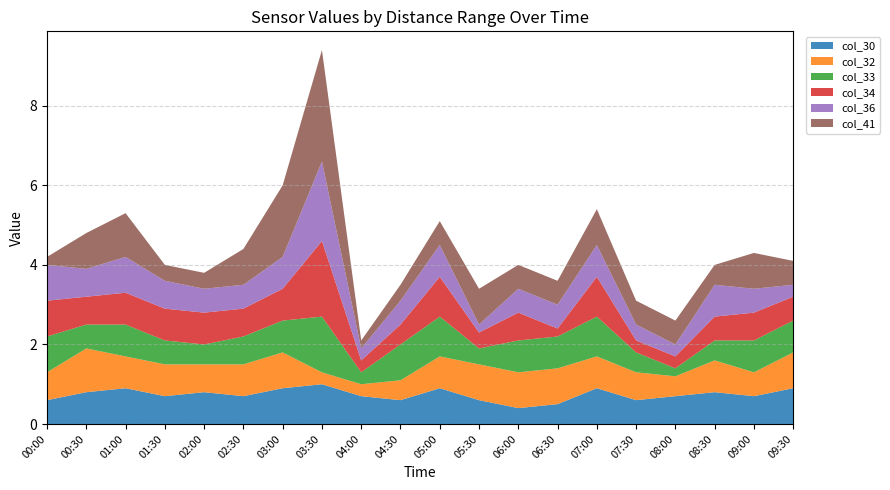

Reading right to left, transcribe all the data shown in this chart.

col_30: 0.9	0.7	0.8	0.7	0.6	0.9	0.5	0.4	0.6	0.9	0.6	0.7	1.0	0.9	0.7	0.8	0.7	0.9	0.8	0.6
col_32: 0.9	0.6	0.8	0.5	0.7	0.8	0.9	0.9	0.9	0.8	0.5	0.3	0.3	0.9	0.8	0.7	0.8	0.8	1.1	0.7
col_33: 0.8	0.8	0.5	0.2	0.5	1.0	0.8	0.8	0.4	1.0	0.9	0.3	1.4	0.8	0.7	0.5	0.6	0.8	0.6	0.9
col_34: 0.6	0.7	0.6	0.3	0.3	1.0	0.2	0.7	0.4	1.0	0.5	0.3	1.9	0.8	0.7	0.8	0.8	0.8	0.7	0.9
col_36: 0.3	0.6	0.8	0.3	0.4	0.8	0.6	0.6	0.2	0.8	0.6	0.3	2.0	0.8	0.6	0.6	0.7	0.9	0.7	0.9
col_41: 0.6	0.9	0.5	0.6	0.6	0.9	0.6	0.6	0.9	0.6	0.4	0.2	2.8	1.8	0.9	0.4	0.4	1.1	0.9	0.2